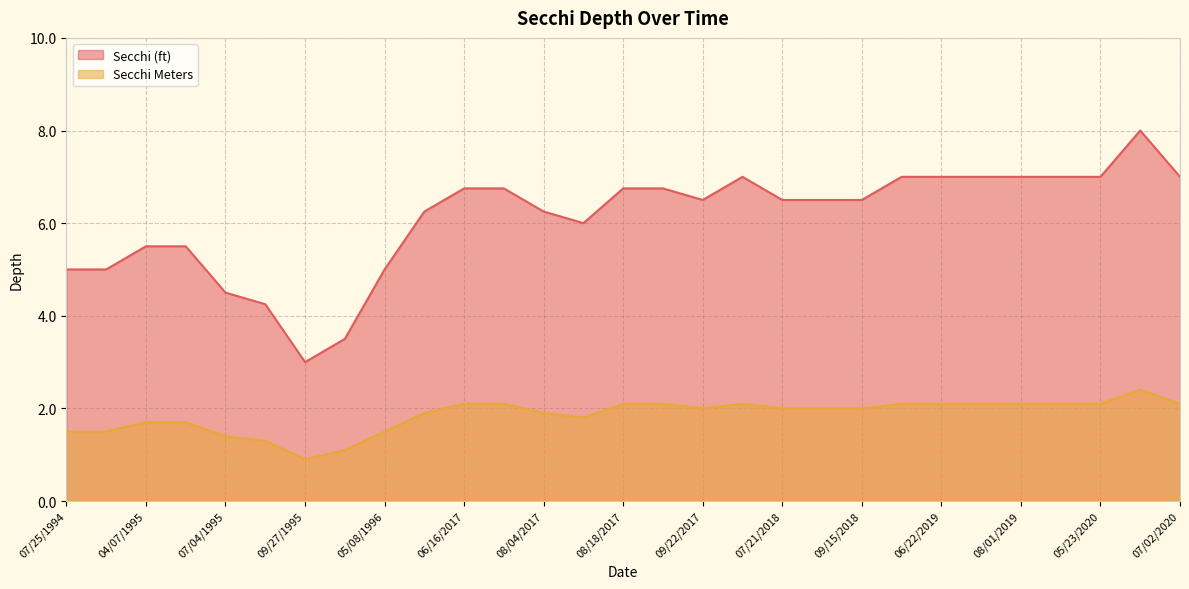

What position from the left is 05/23/2020?

27